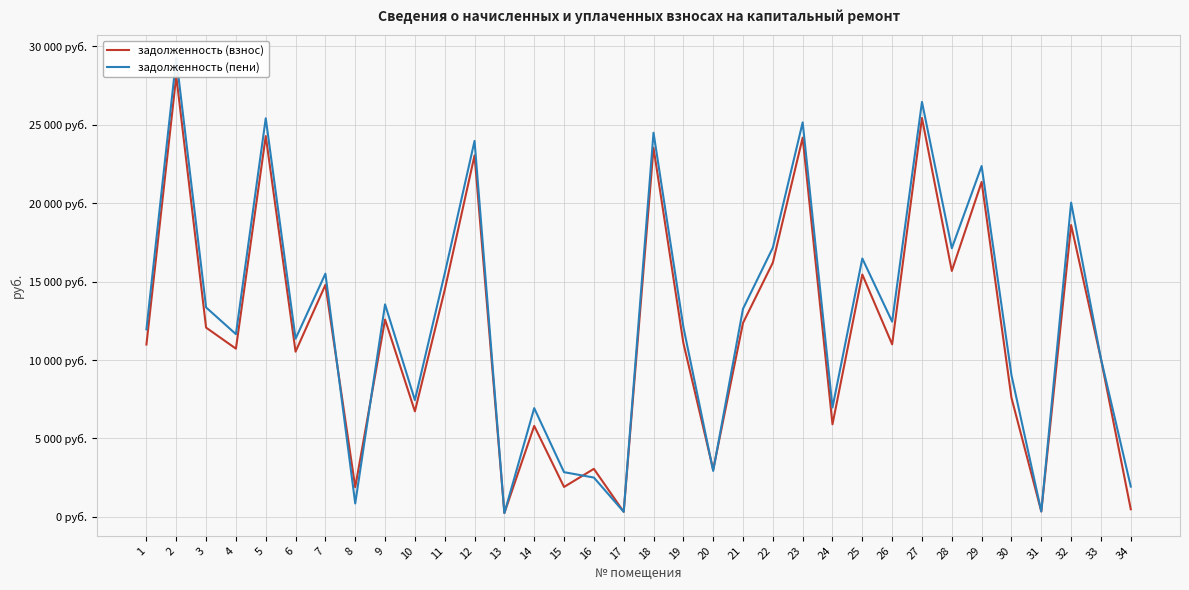

Between 4 and 26, which is larger?

26